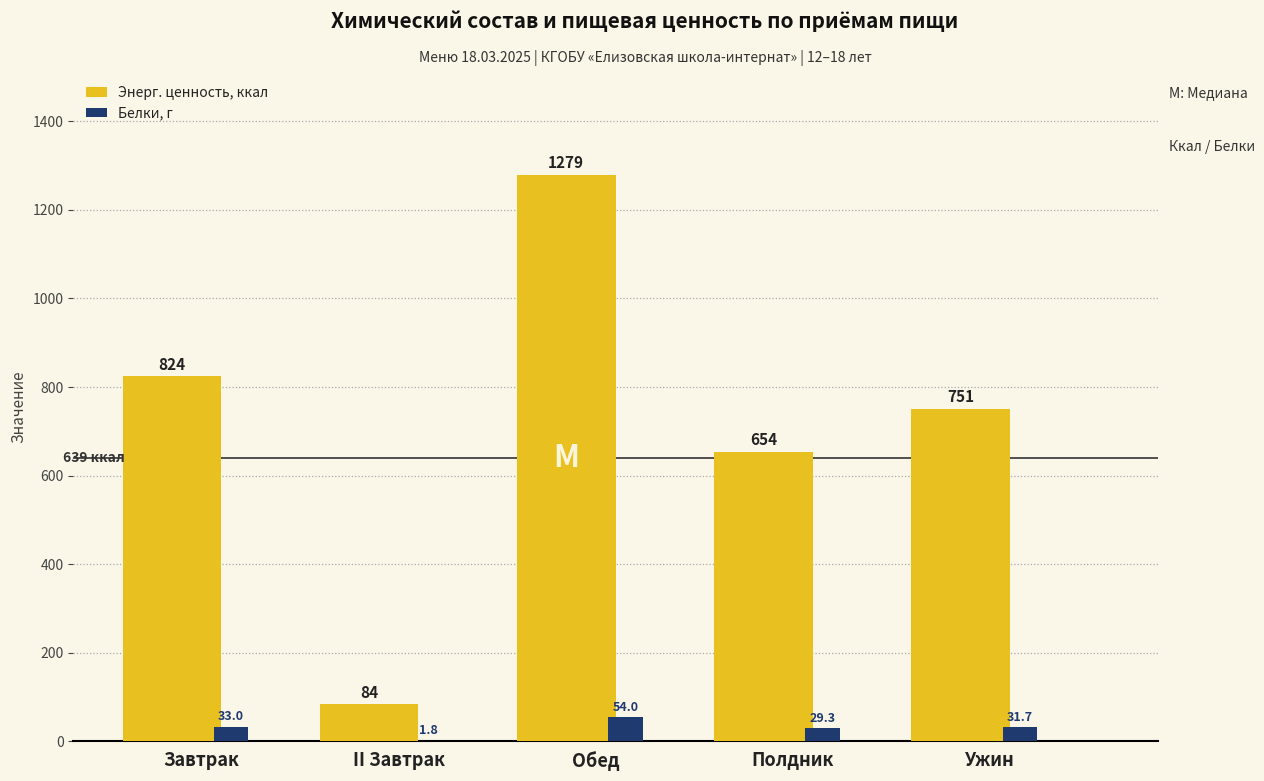

What is the maximum value for Белки, г?

54.0